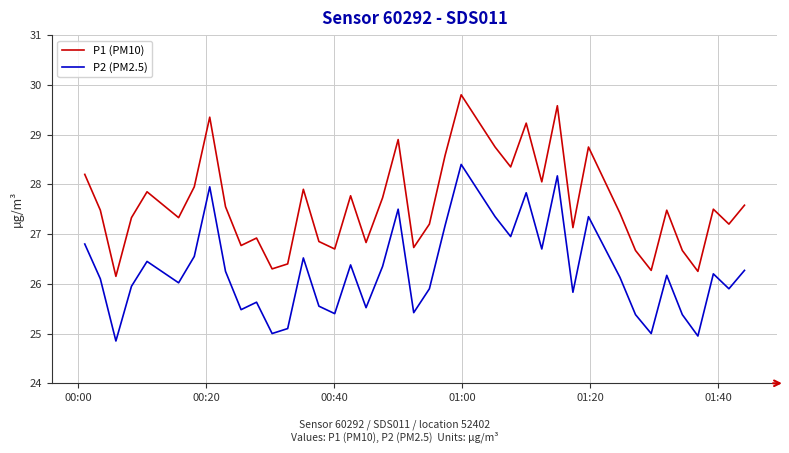

True or false: P2 (PM2.5) and P1 (PM10) cross at least once.

False